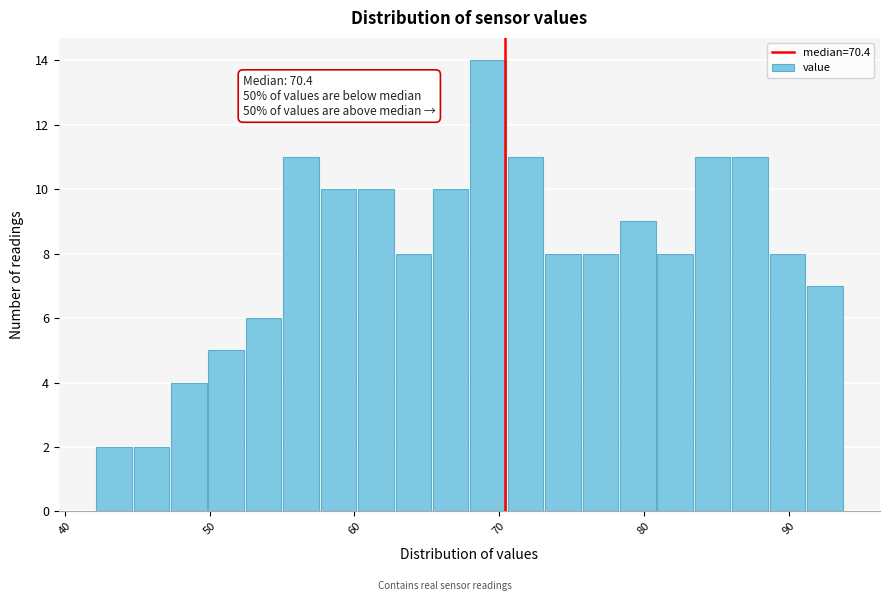

Read against the x-axis, roughly where is the centre of the tallest bar?

69